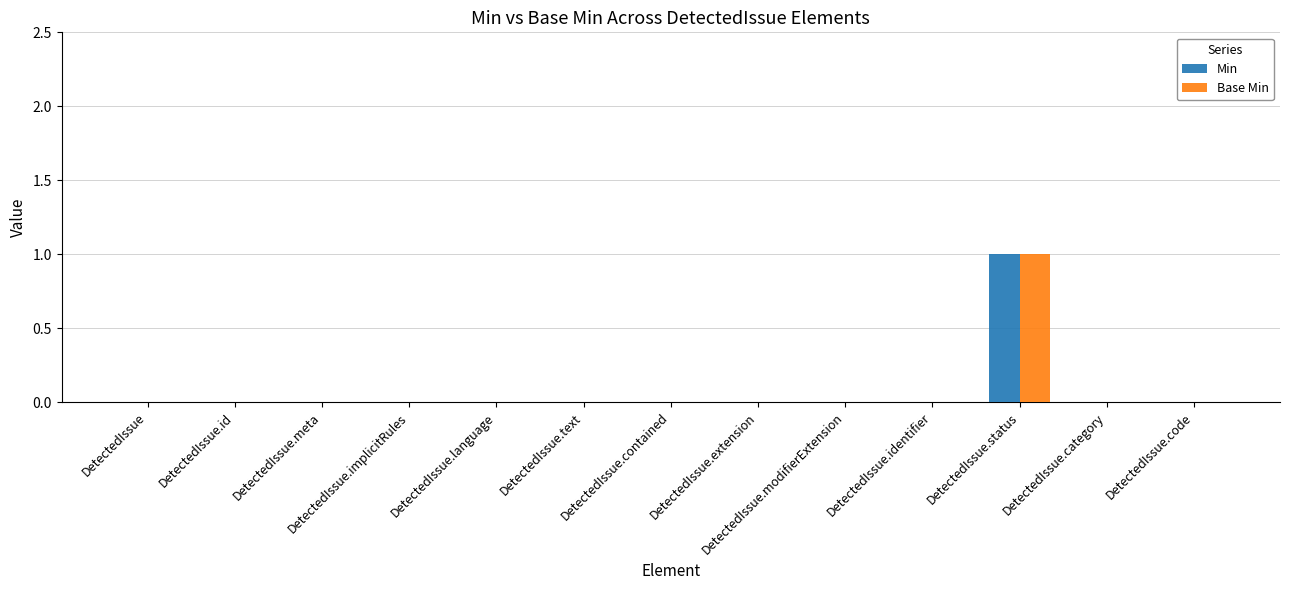

Reading left to right, what are all the values shown in this chart?

Min: 0	0	0	0	0	0	0	0	0	0	1	0	0
Base Min: 0	0	0	0	0	0	0	0	0	0	1	0	0